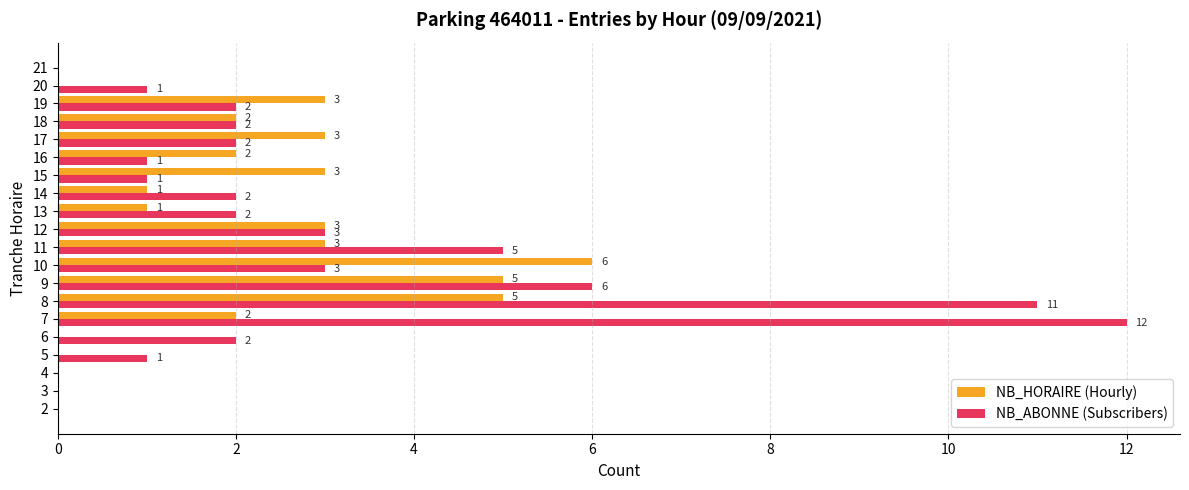

Is the value of NB_HORAIRE (Hourly) at 11 greater than the value of NB_ABONNE (Subscribers) at 20?

Yes